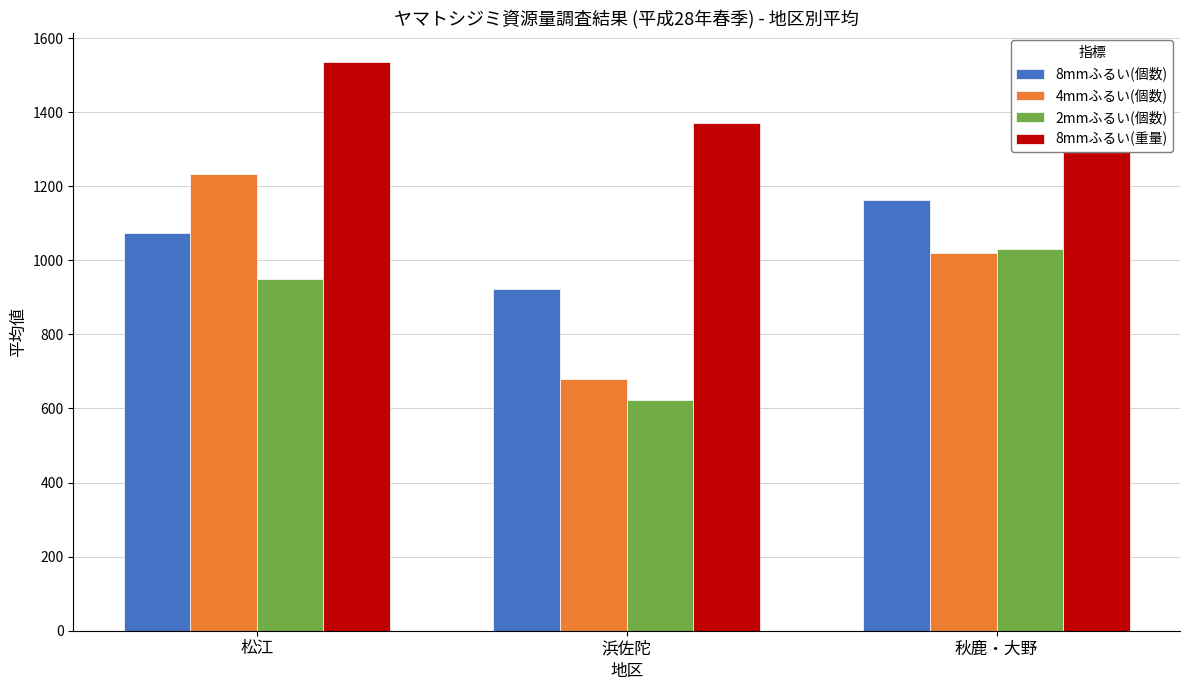

At 浜佐陀, list the series in order from smallest to largest.

2mmふるい(個数), 4mmふるい(個数), 8mmふるい(個数), 8mmふるい(重量)